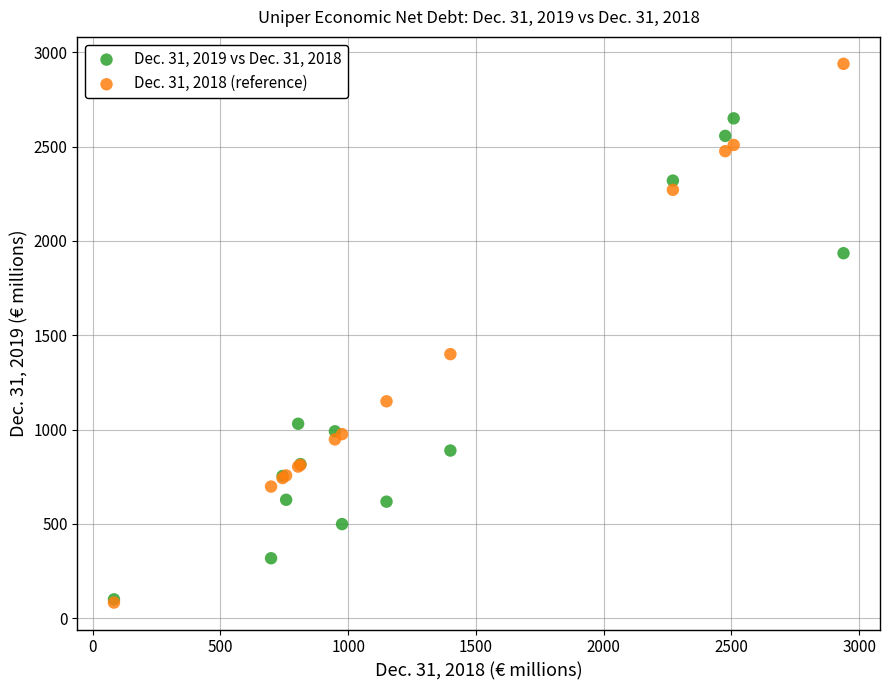

Across all series, what Y value is closest to 1511?

1400